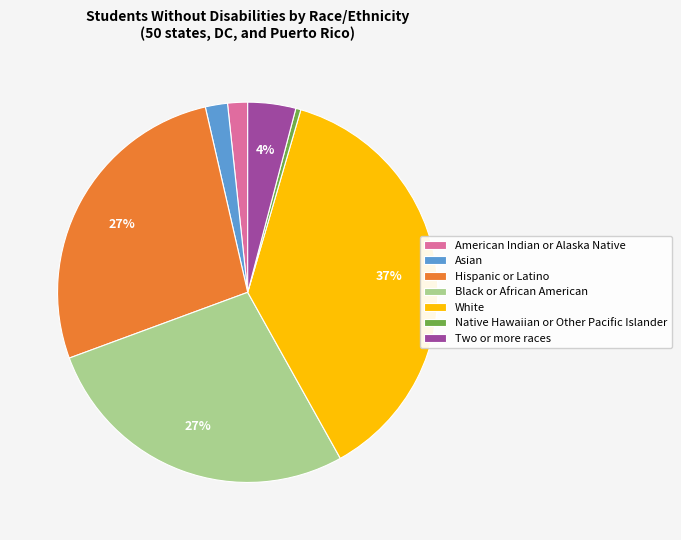

To the nearest percent, what is the combined percentage of Black or African American and White?

65%